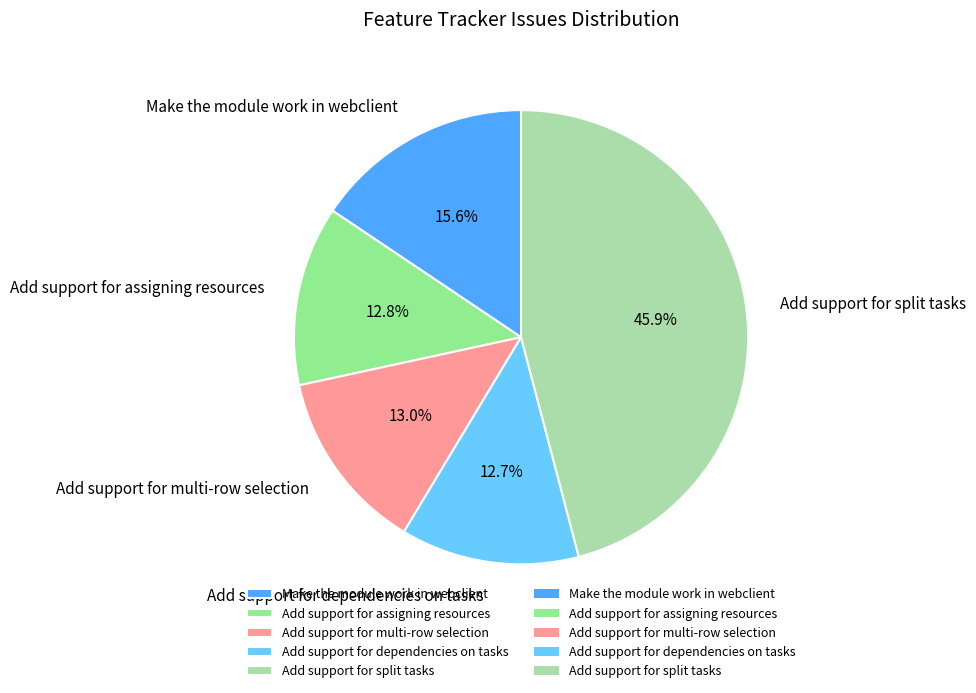

What is the largest slice in the pie chart?

Add support for split tasks